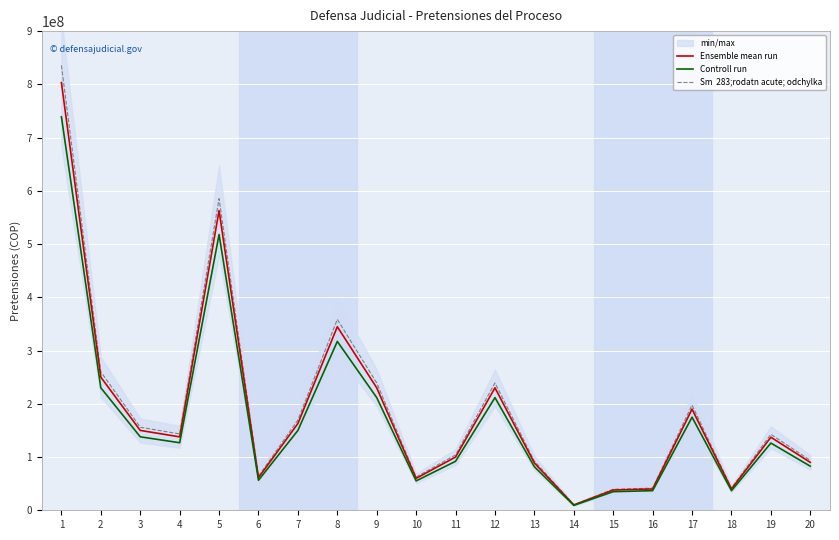

In Ensemble mean run, how many points are higher than both neighbors (excluding endpoints)?

5